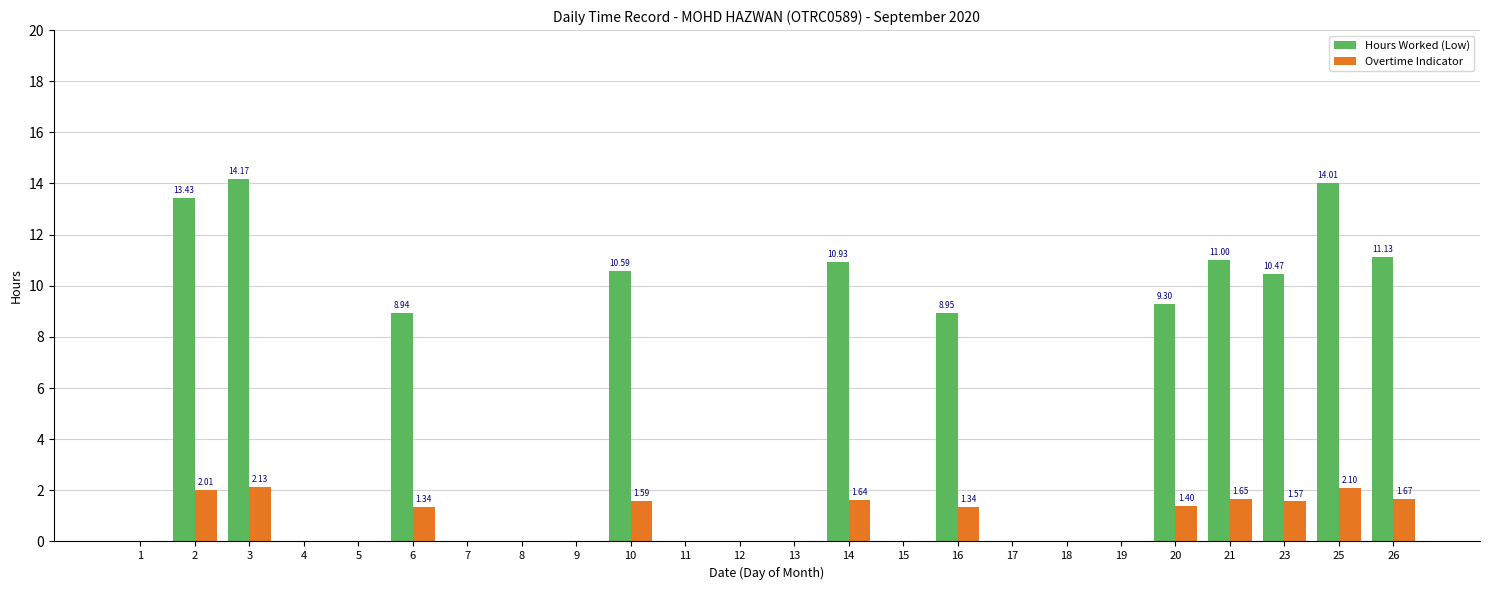

How many distinct data groups are displayed?

2